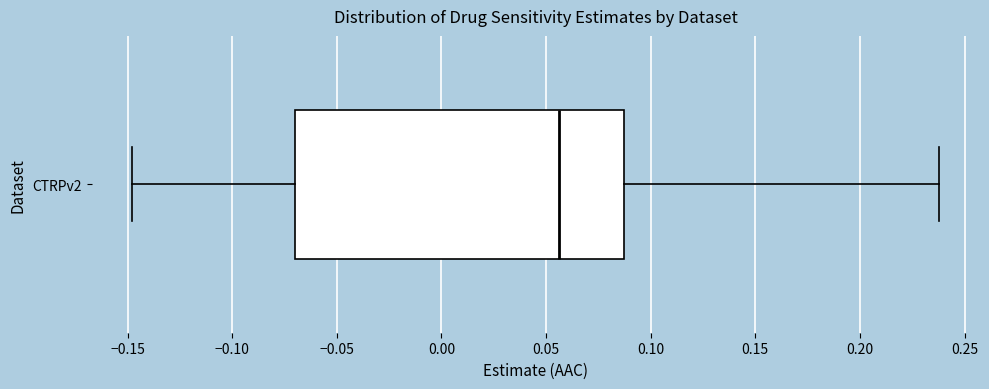

Where does the left whisker of the box for CTRPv2 end on the x-axis? The values are not printed on the chart, so give them approximately, as read against the axis.

-0.150